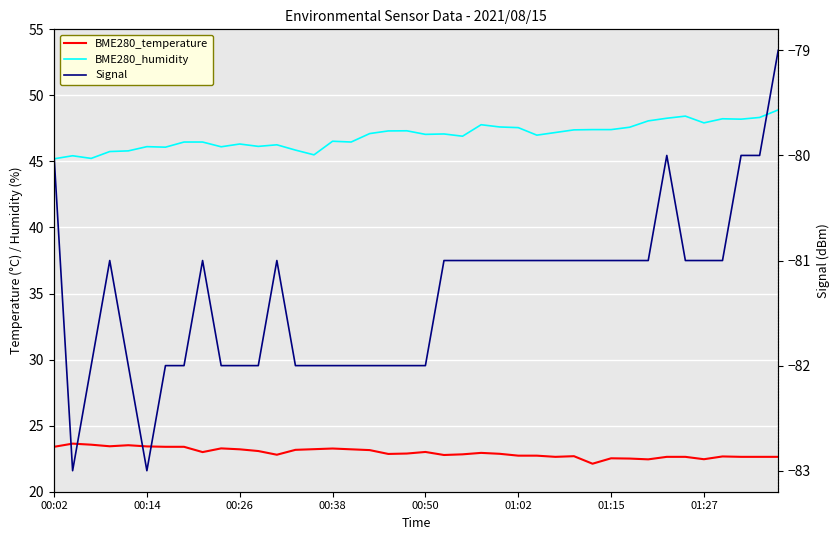

How many lines are shown in the chart?

3